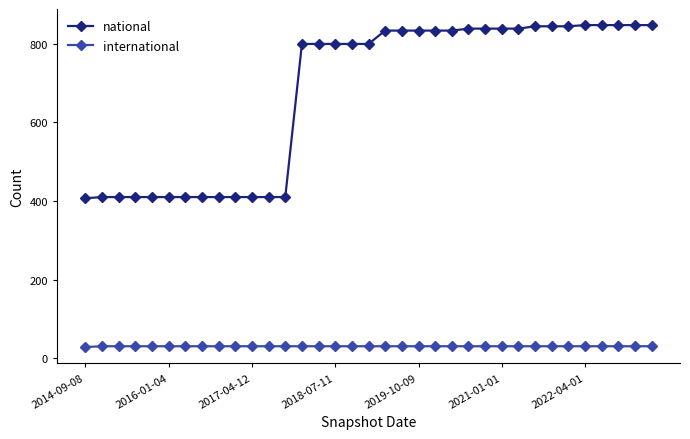

True or false: international and national cross at least once.

False